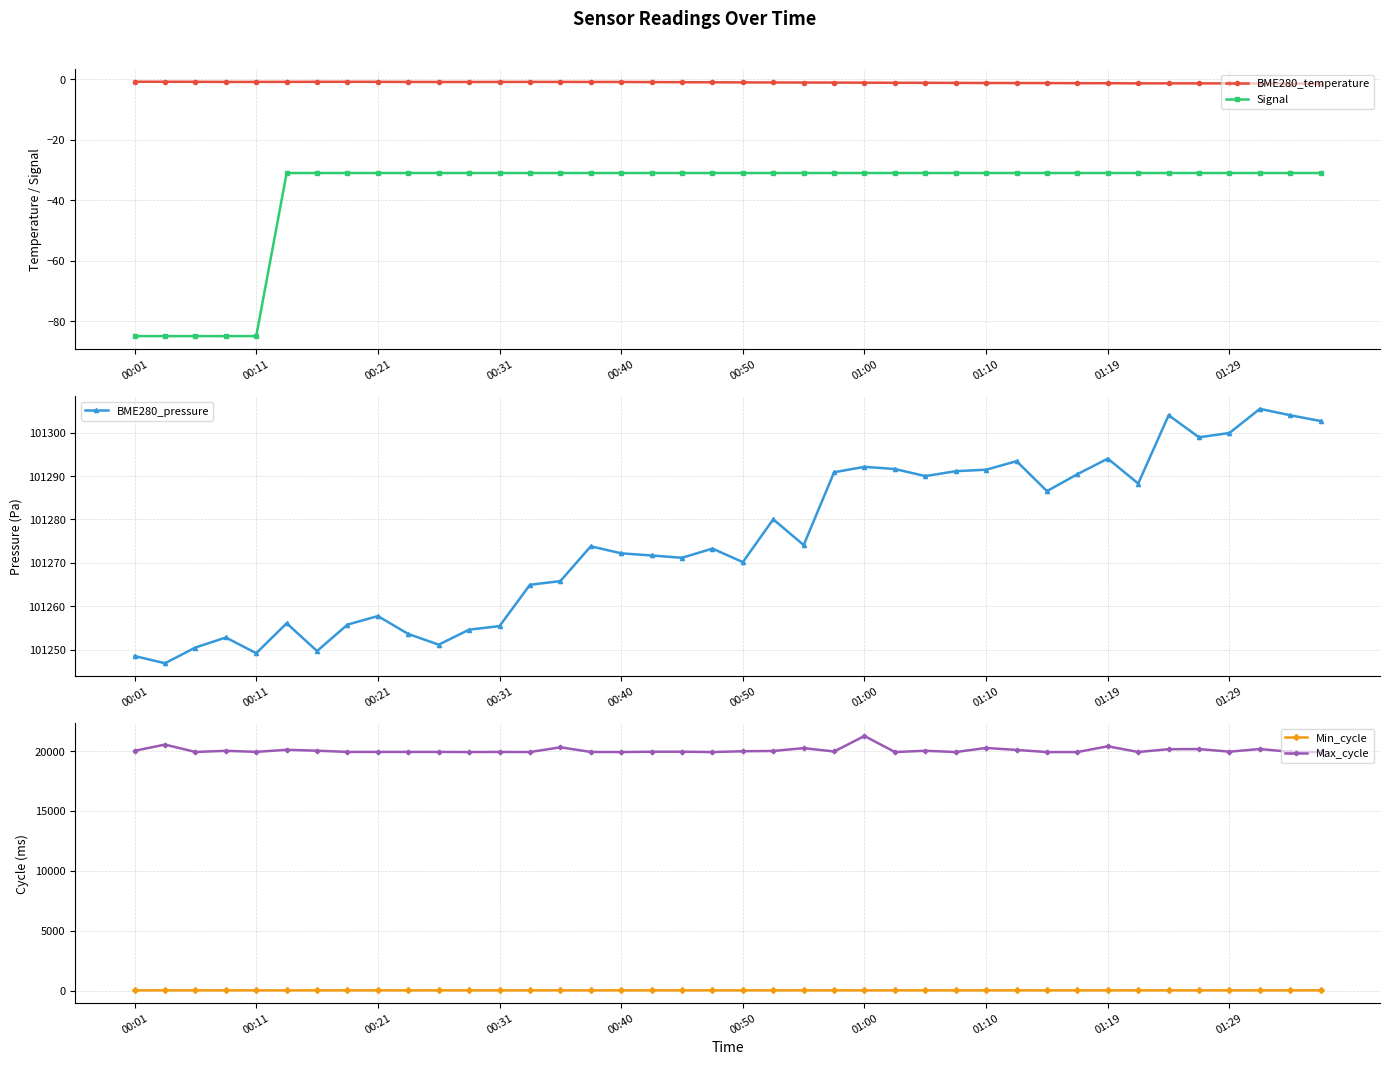

What is the difference between the second highest and minimum values in the BME280_temperature series?

0.6